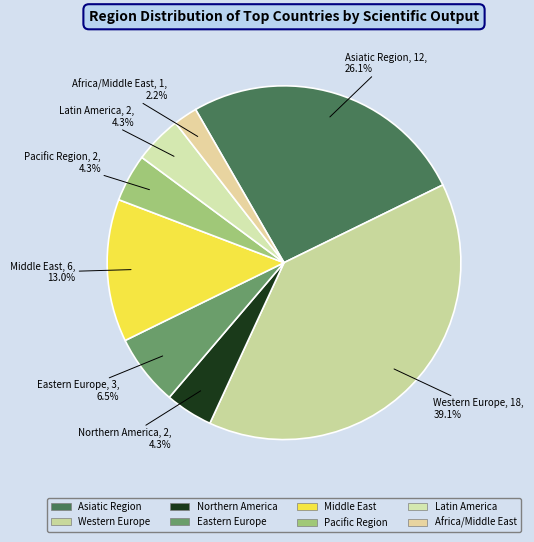

Which has a higher value, Eastern Europe or Western Europe?

Western Europe